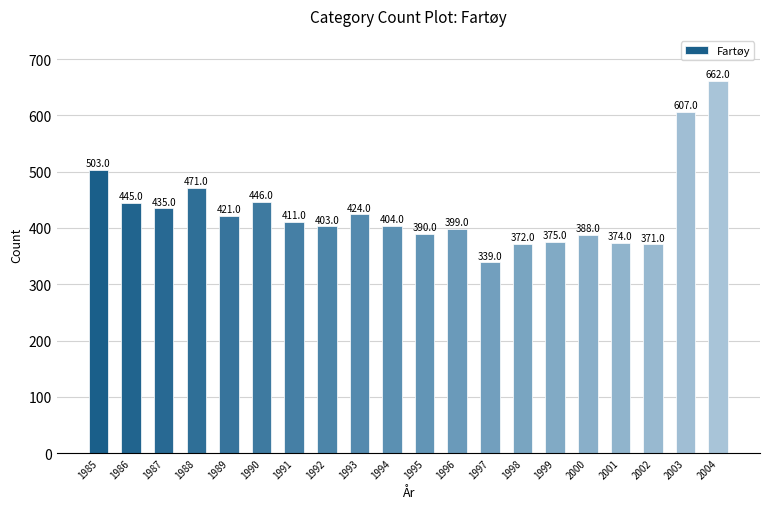

The chart shows a value of 185 at 1992. True or false?

False